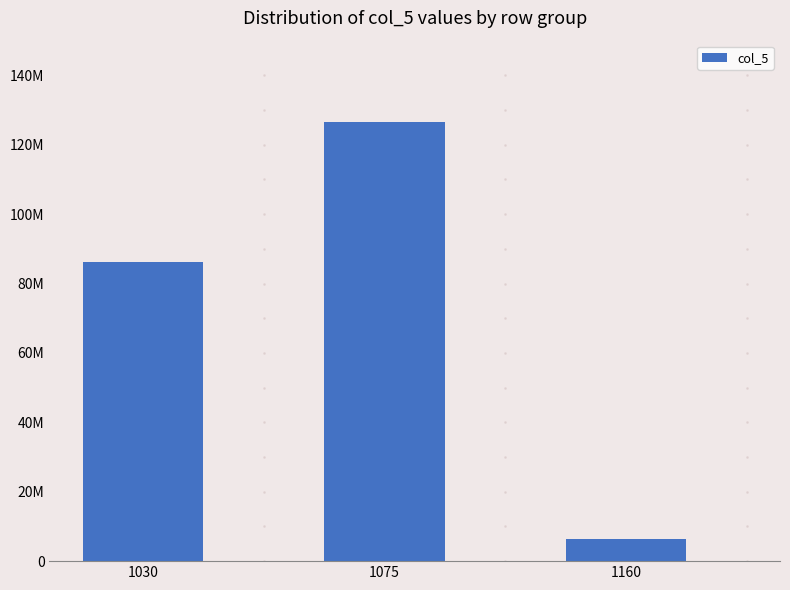

Rank the categories by value from highest to lowest.

1075, 1030, 1160